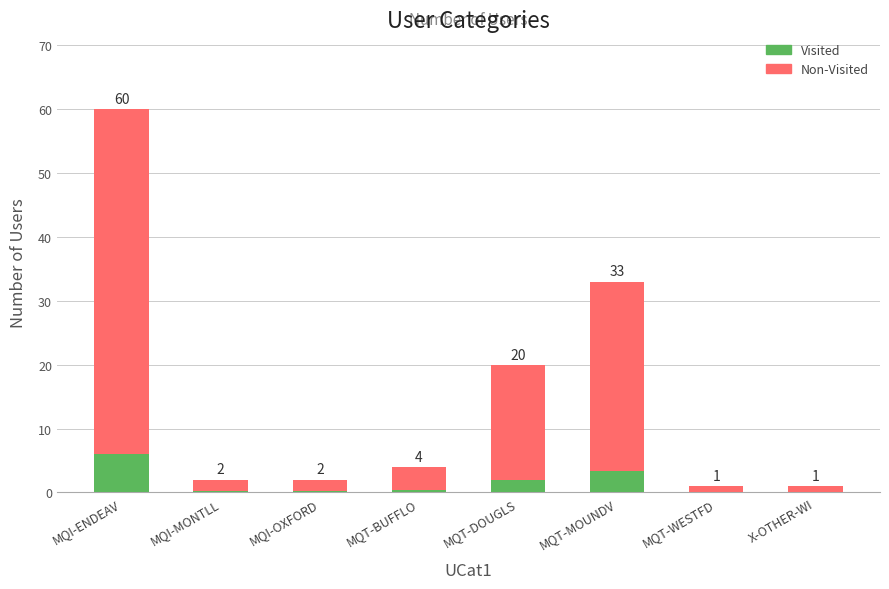

Between MQT-BUFFLO and MQI-OXFORD, which is larger?

MQT-BUFFLO